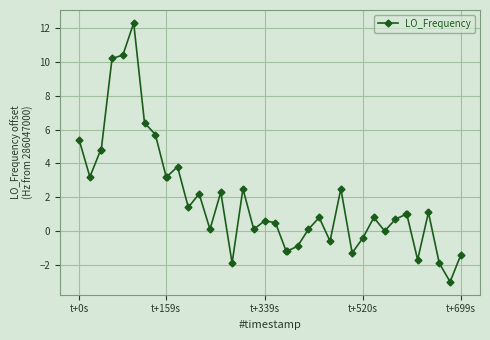

Count the number of categories in the chart.

40